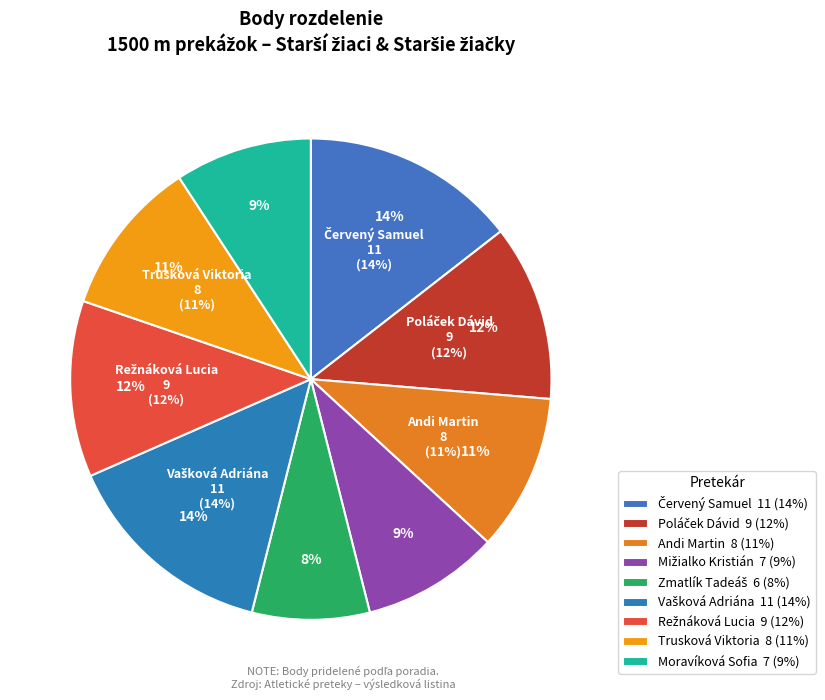

What is the smallest slice in the pie chart?

Zmatlík Tadeáš